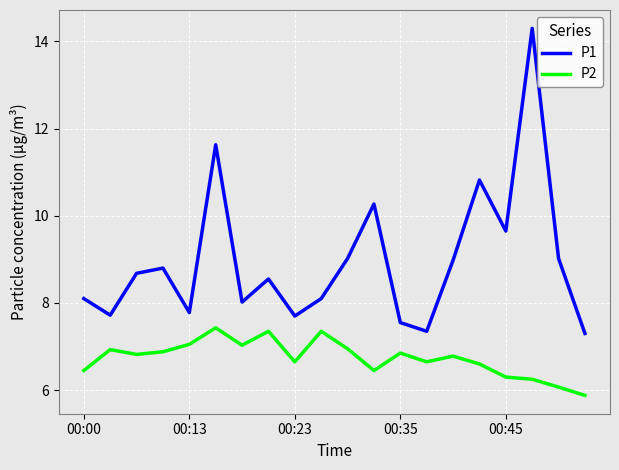

Which series has the largest total across all categories?

P1